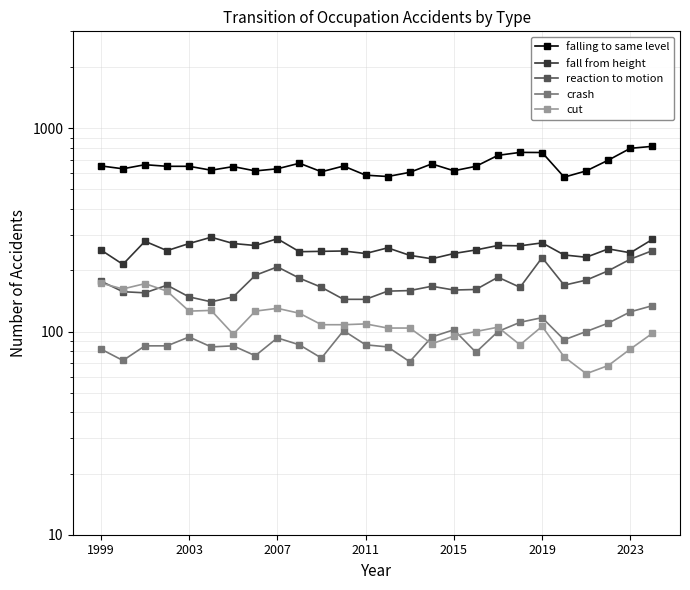

Rank the series by their maximum value, from lowest to highest.

crash, cut, reaction to motion, fall from height, falling to same level